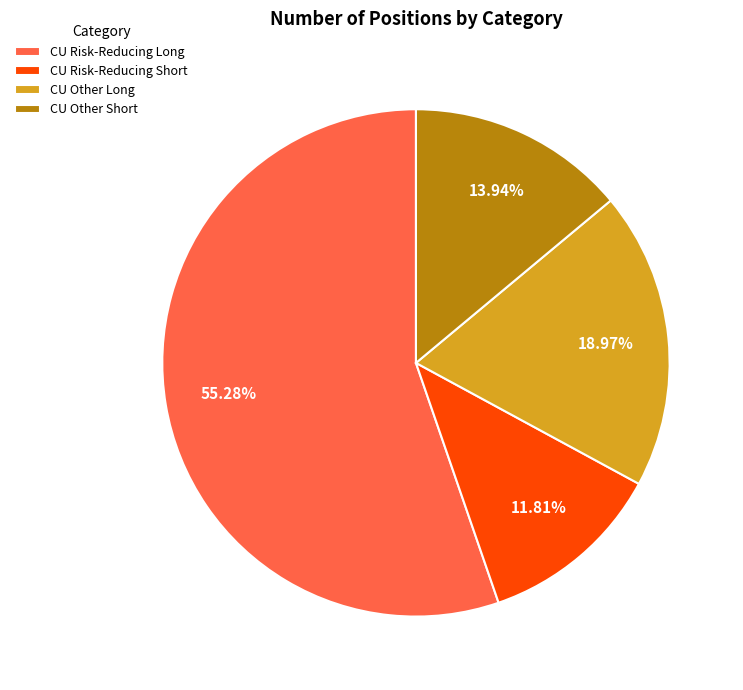

Rank the categories by value from highest to lowest.

CU Risk-Reducing Long, CU Other Long, CU Other Short, CU Risk-Reducing Short